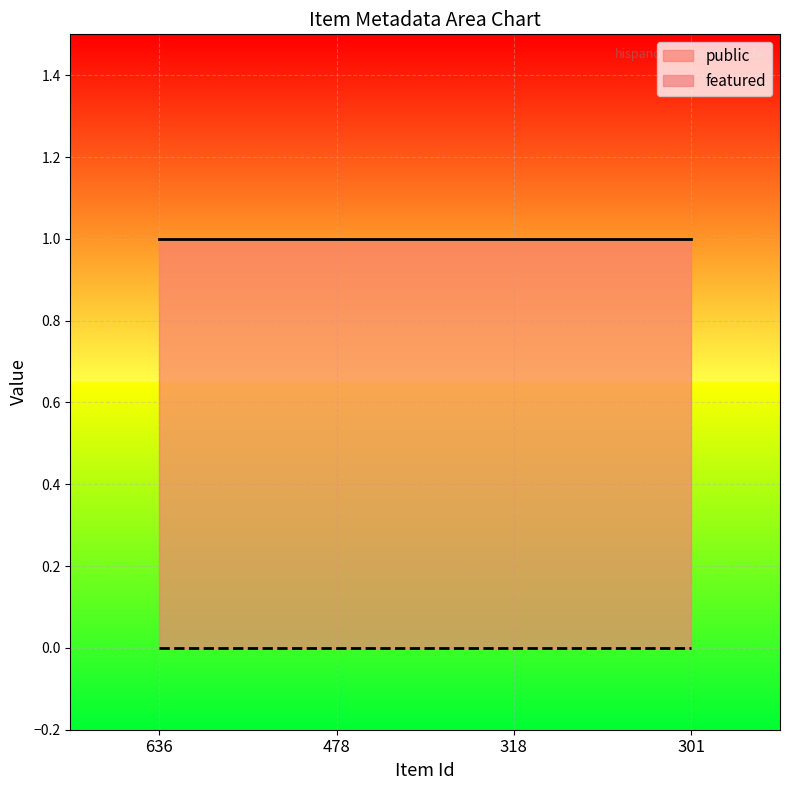

Rank the series by their average value, from highest to lowest.

public, featured